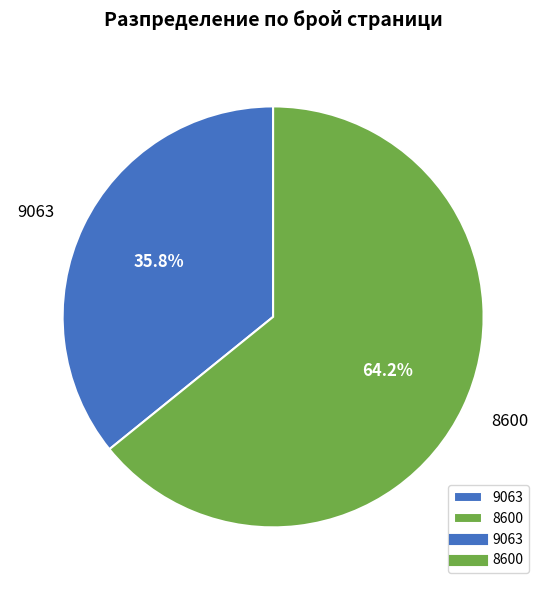

To the nearest percent, what portion does 9063 represent?

36%